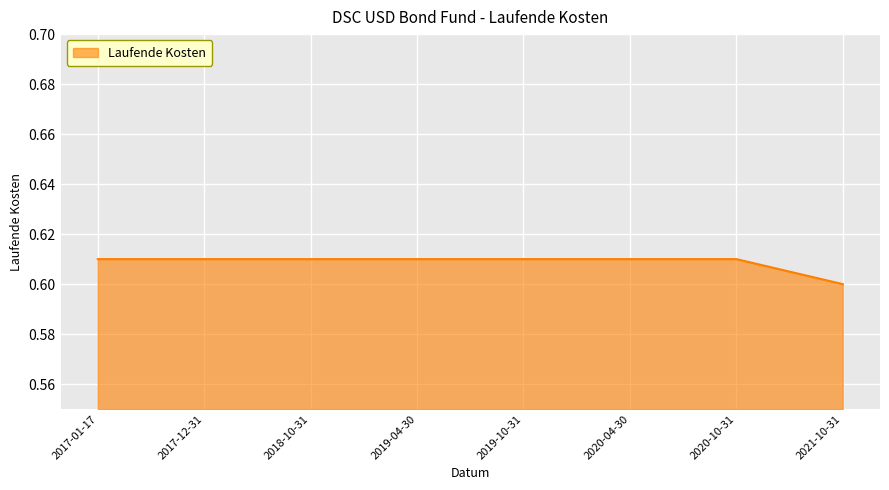

At which label is the value closest to 0?

2021-10-31